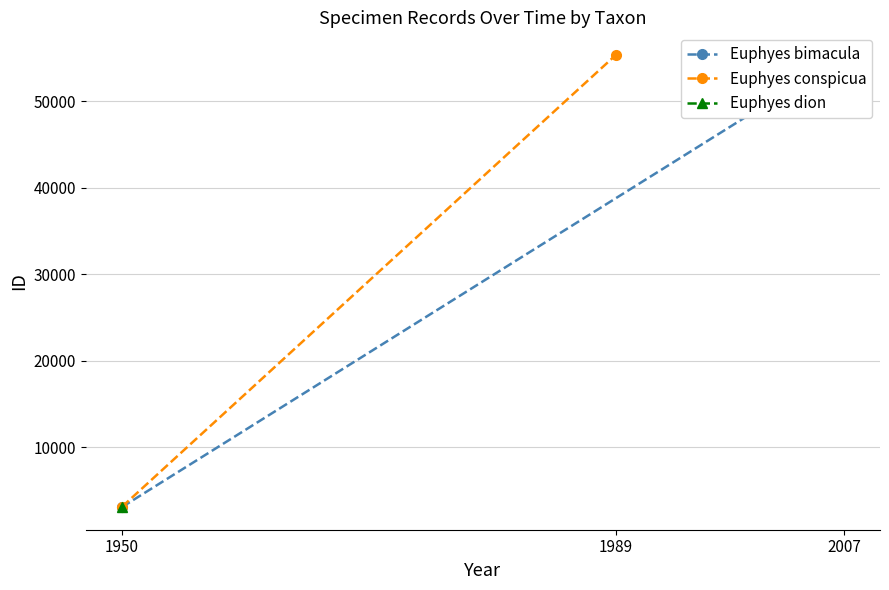

What is the value of the Euphyes bimacula point at the 1st from the left?

3114